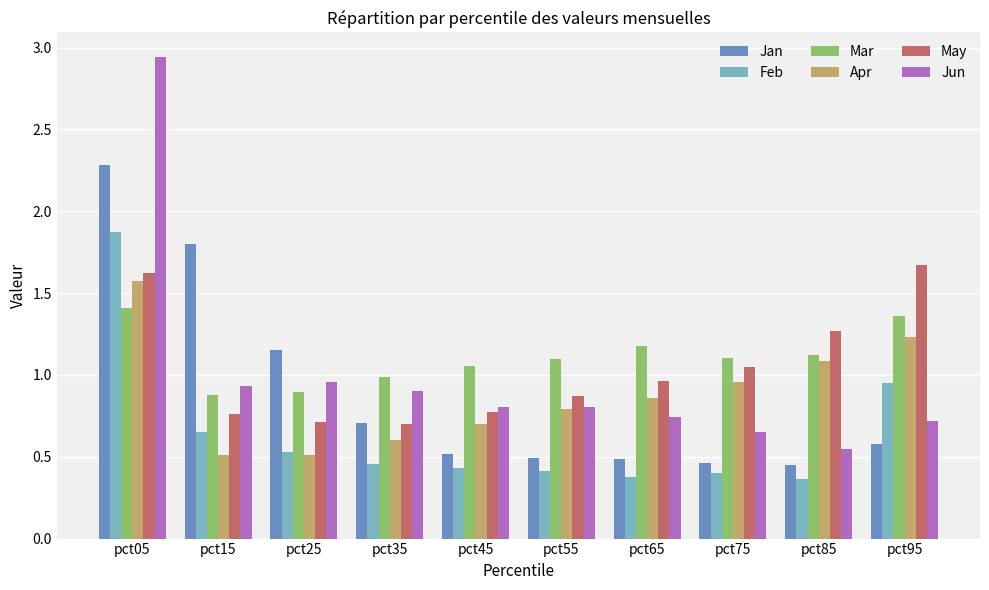

What is the difference between the highest and lowest values at pct15?

1.3